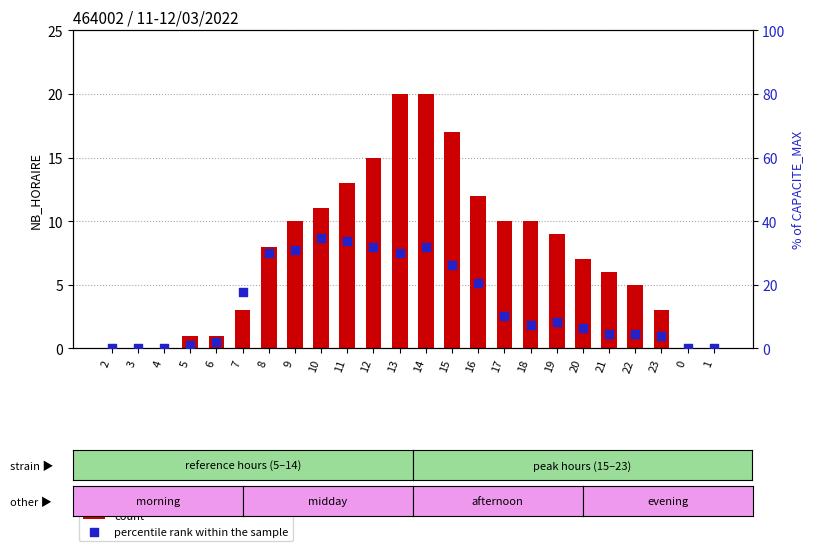

At which category is the sum across all series the highest?

14